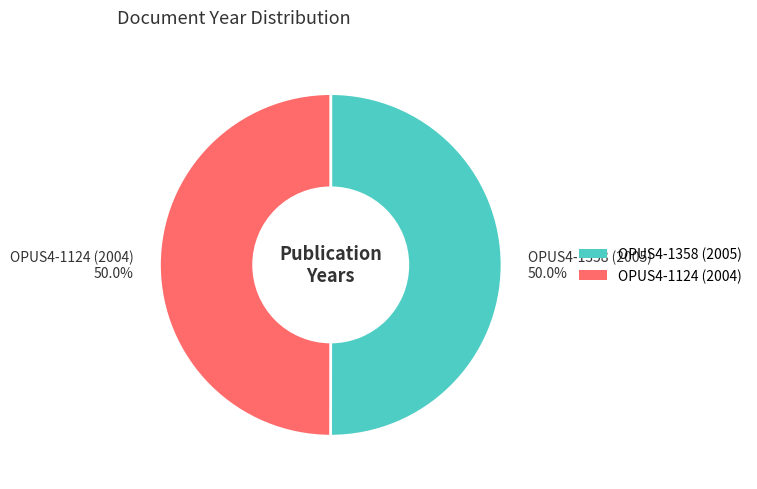

How many segments does this pie chart have?

2